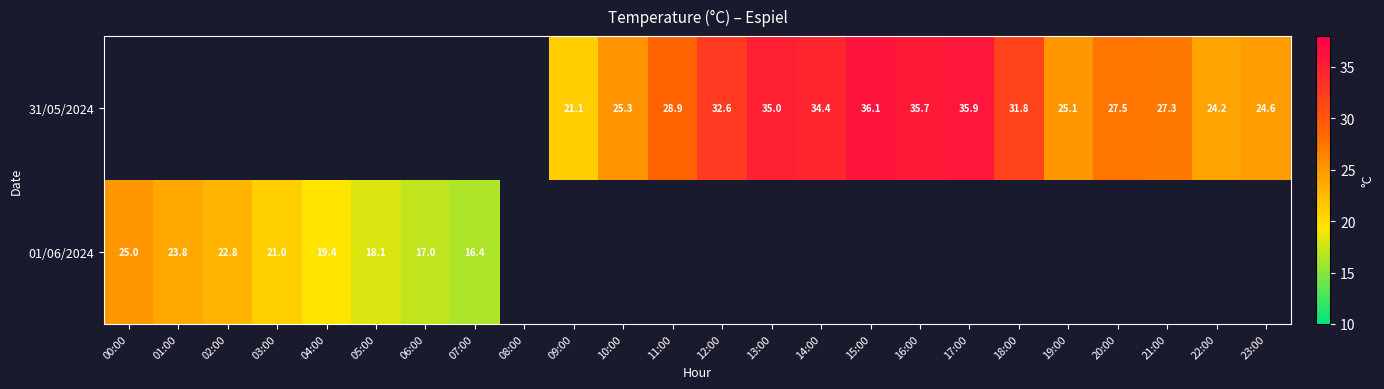

What is the sum of the 31/05/2024 values at 21:00 and 22:00?

51.5